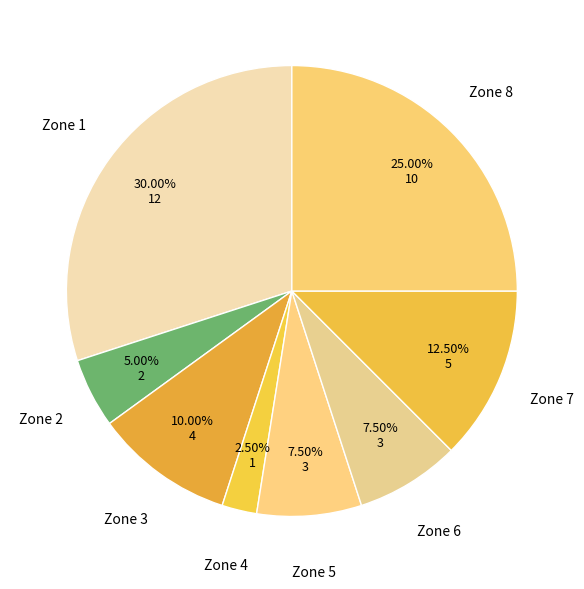

Count the number of slices in the pie.

8